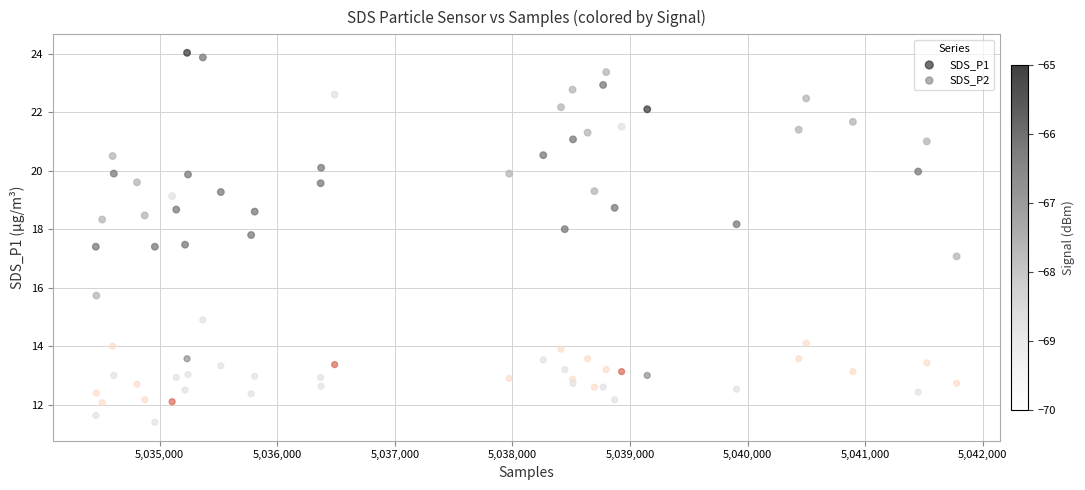

Which series has the widest spread of Y values?

SDS_P1